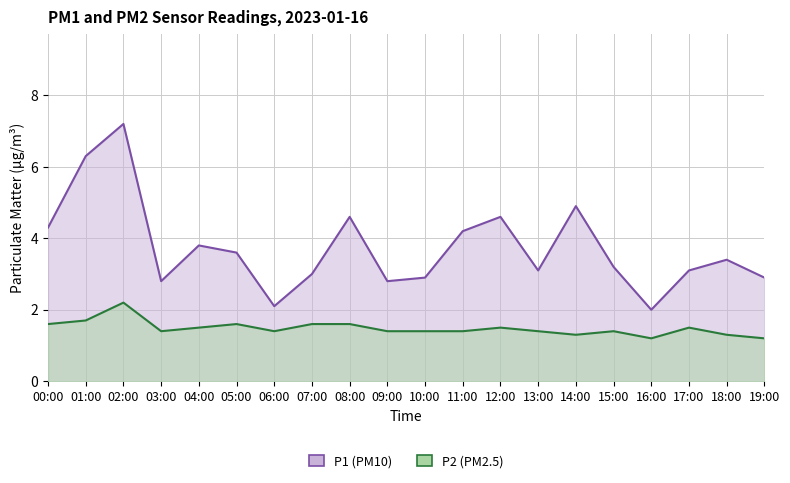

Which series changed the most between 12:00 and 15:00?

P1